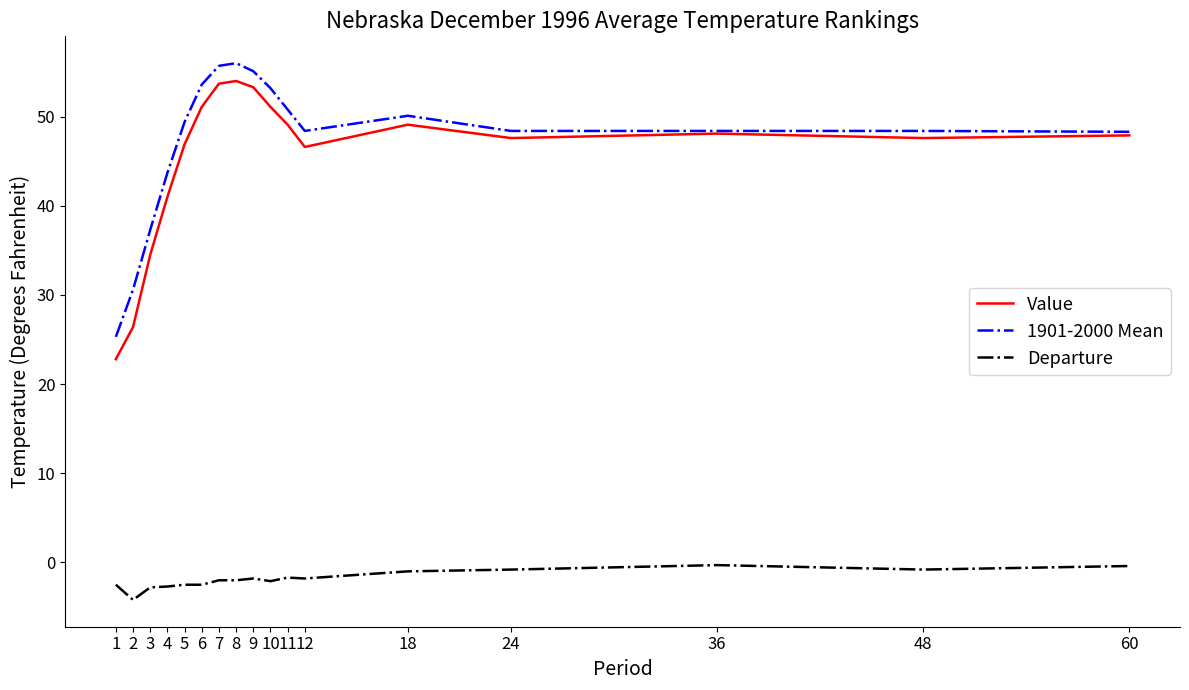

What is the maximum value for Departure?

-0.3